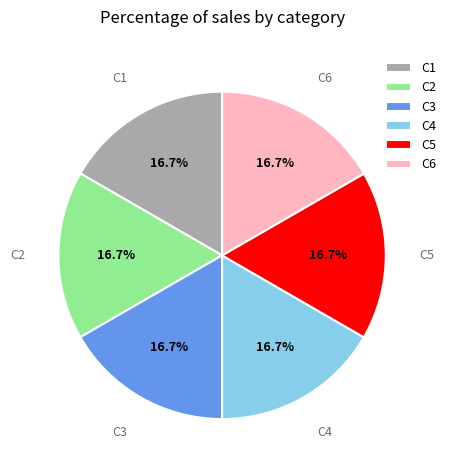

Approximately how many times larger is the value at C3 compared to C6?

1.0